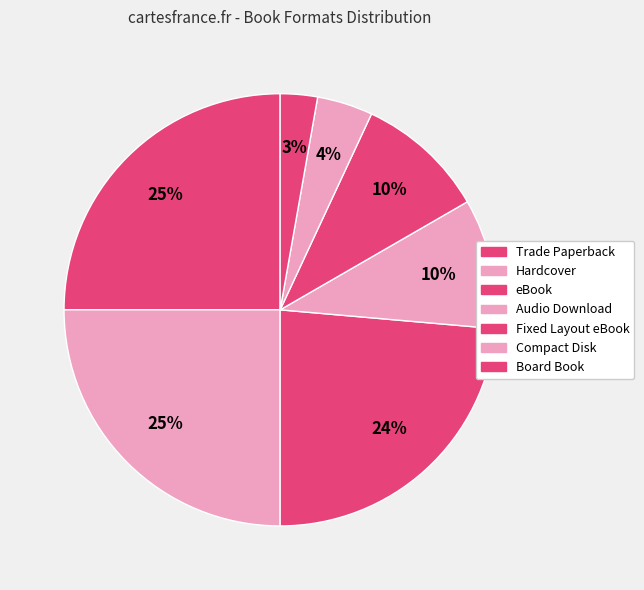

Approximately how many times larger is the value at Trade Paperback compared to Fixed Layout eBook?

2.6